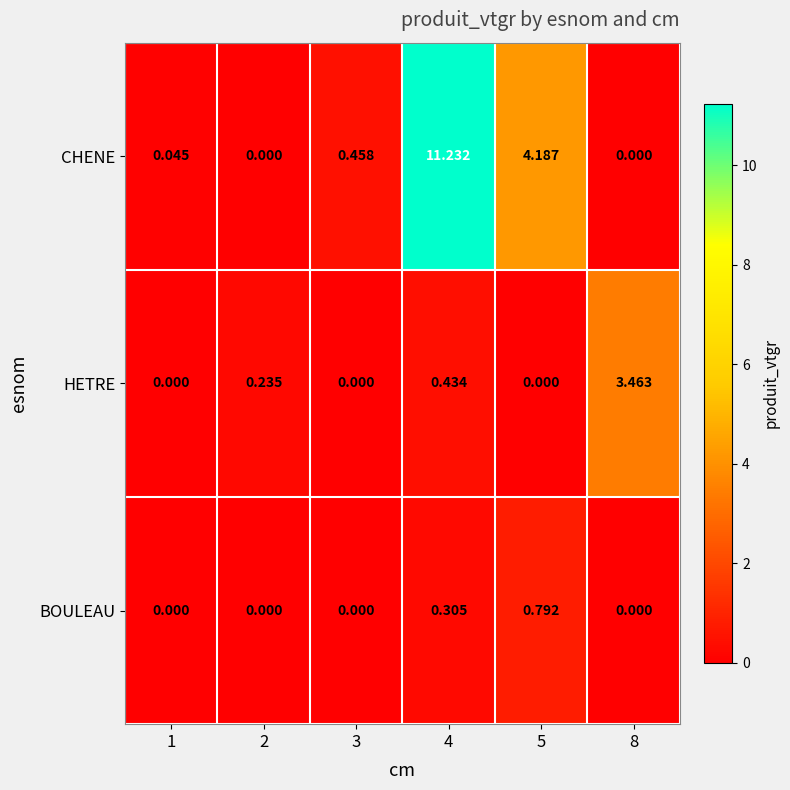

Between 2 and 4, which series saw the biggest shift?

CHENE